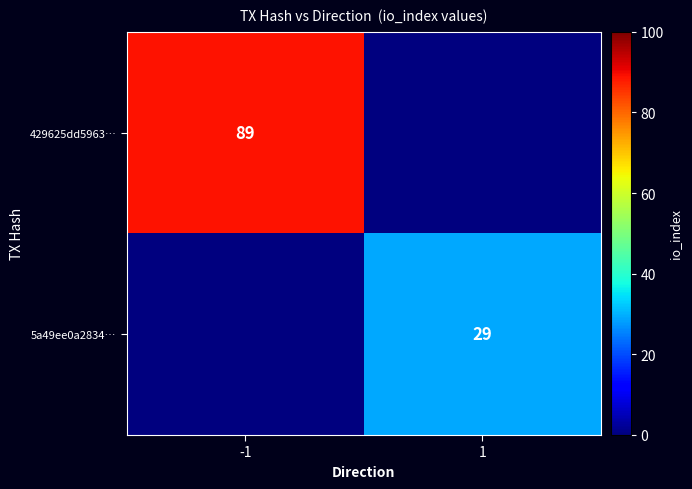

The 429625dd5963… series shows 89 at -1. True or false?

True